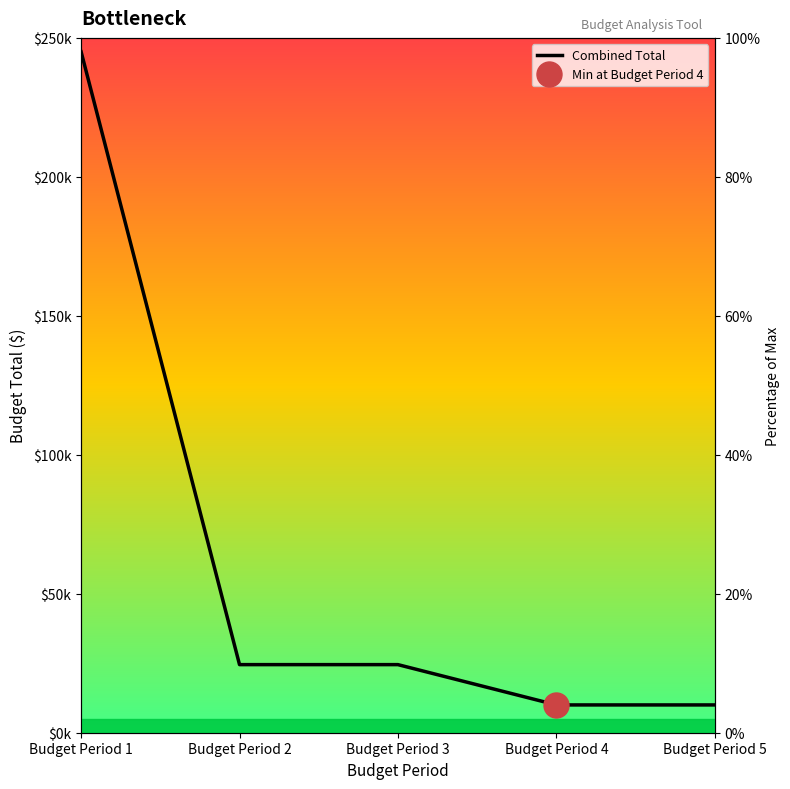

Rank the categories by value from lowest to highest.

Budget Period 4, Budget Period 5, Budget Period 2, Budget Period 3, Budget Period 1